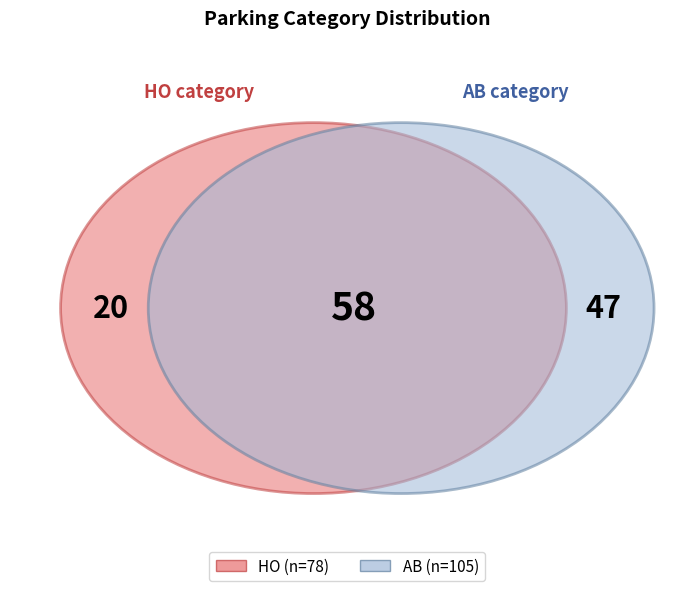

Which category has the smallest portion of the pie?

HO